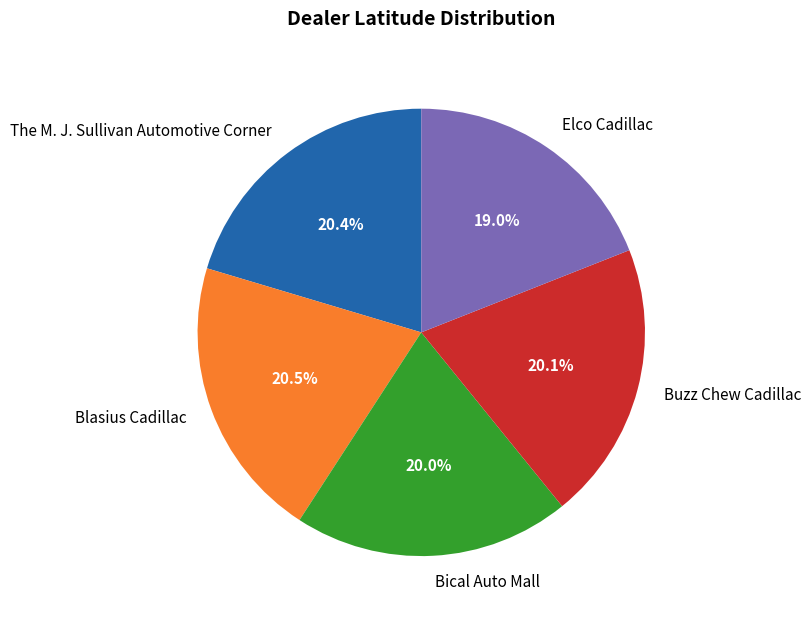

Which category has the smallest portion of the pie?

Elco Cadillac